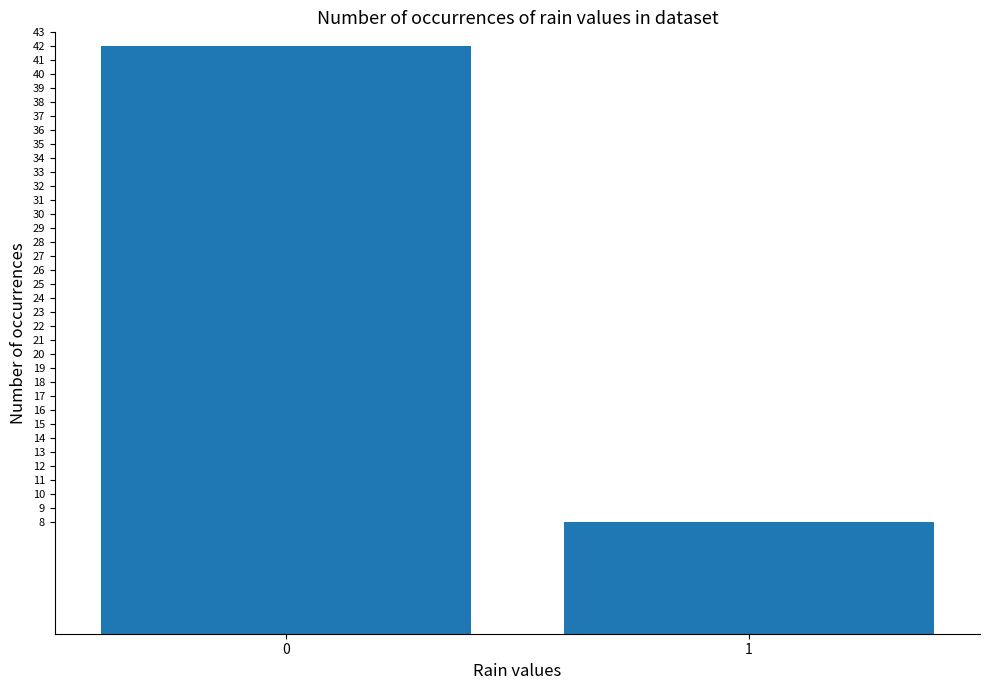

What is the difference between the values at 1 and 0?

34